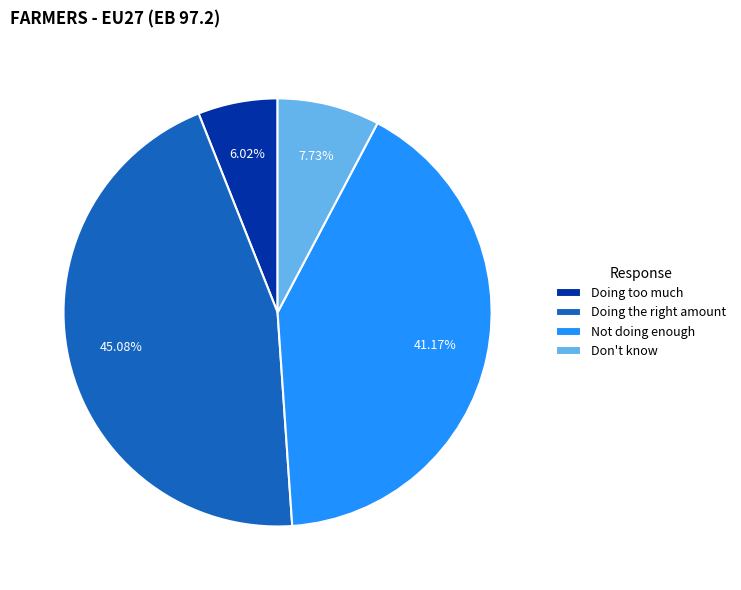

Is there a majority slice in this chart?

No